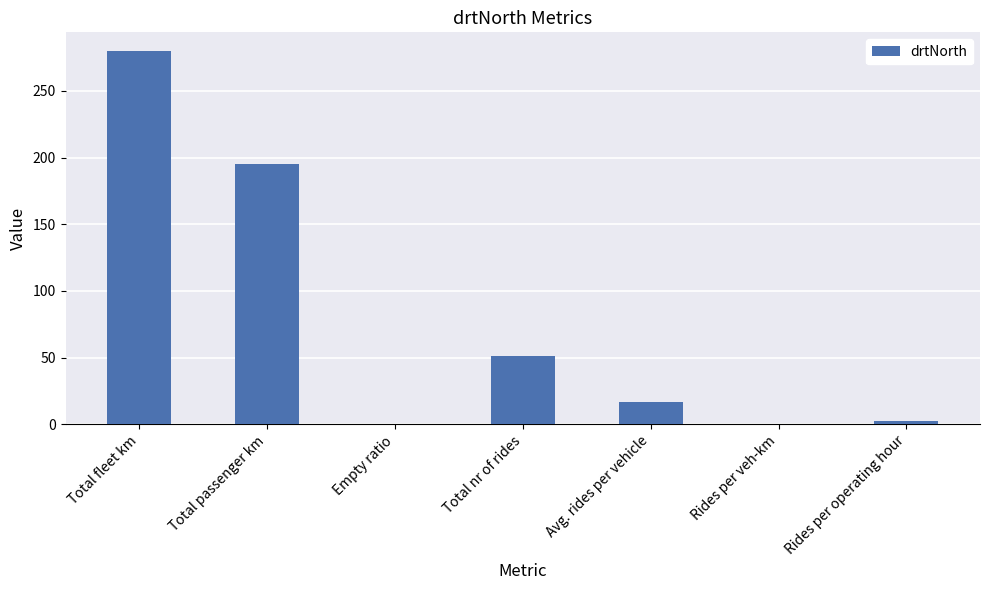

Between Rides per veh-km and Total passenger km, which is larger?

Total passenger km